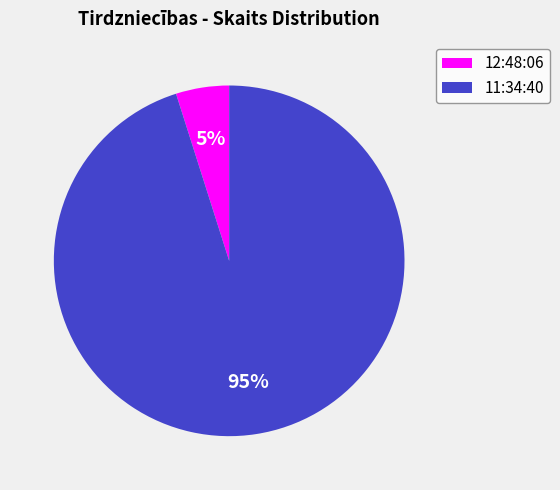

Count the number of slices in the pie.

2